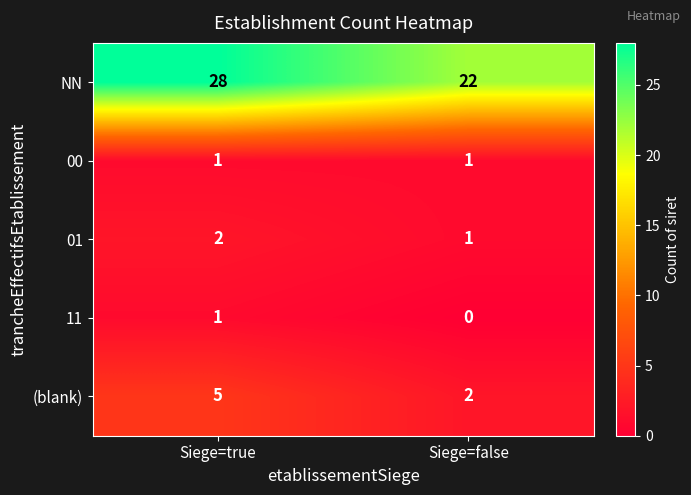

What is the difference between the NN values at Siege=false and Siege=true?

6